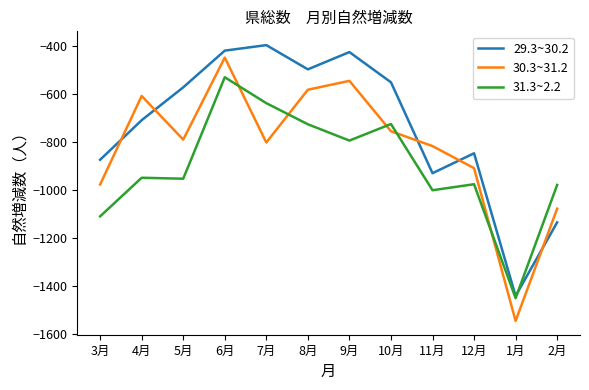

What is the highest value of the 29.3~30.2 series?

-396